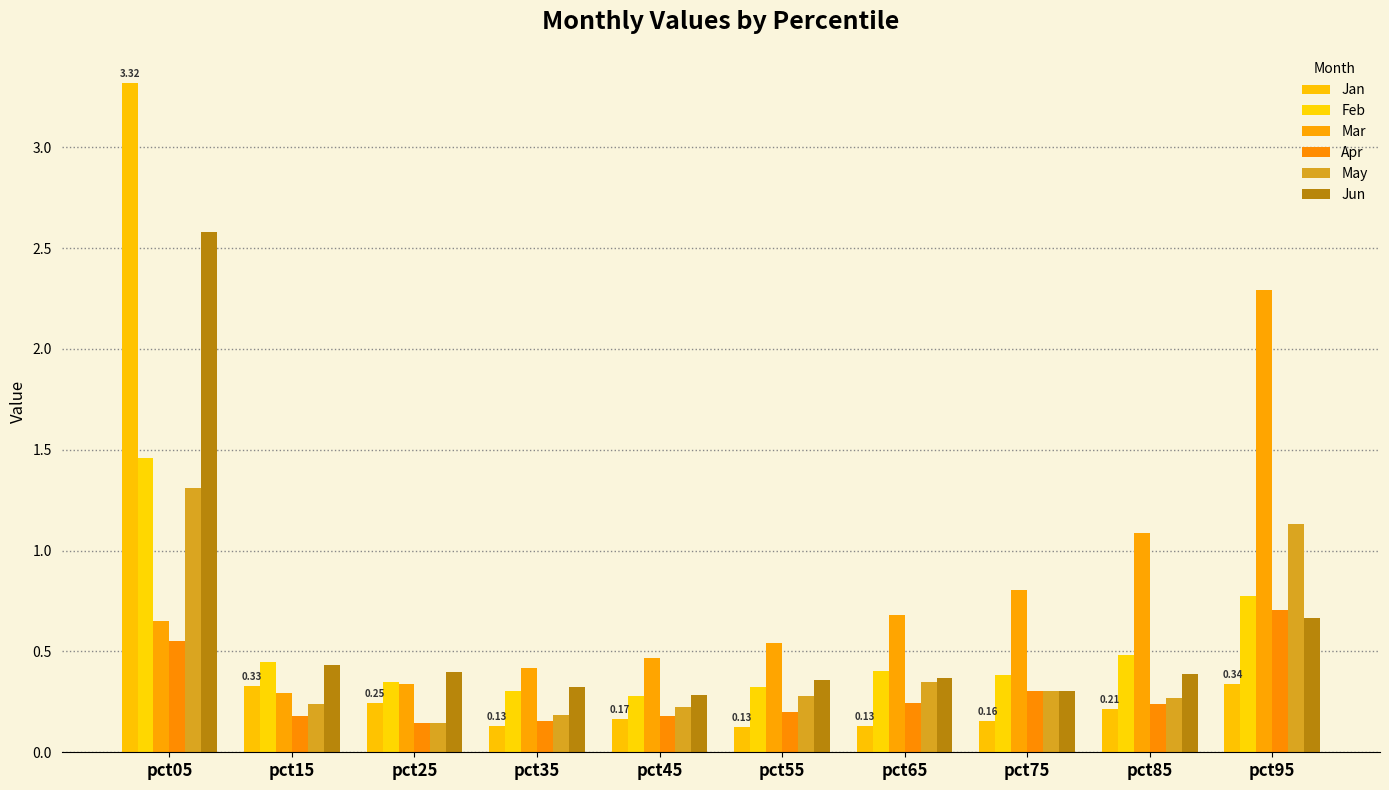

Rank the categories by May value from lowest to highest.

pct25, pct35, pct45, pct15, pct85, pct55, pct75, pct65, pct95, pct05